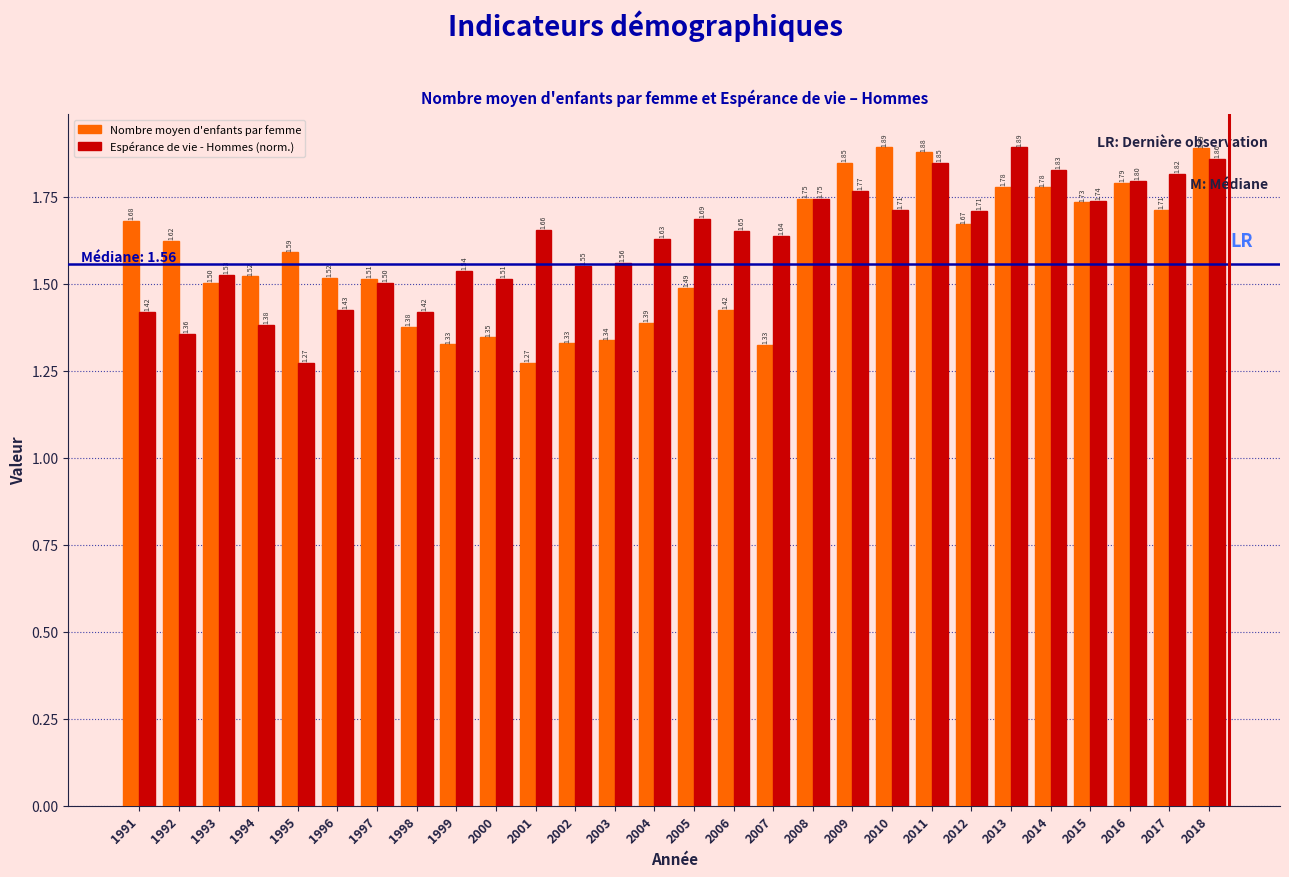

At which category is the sum across all series the highest?

2018